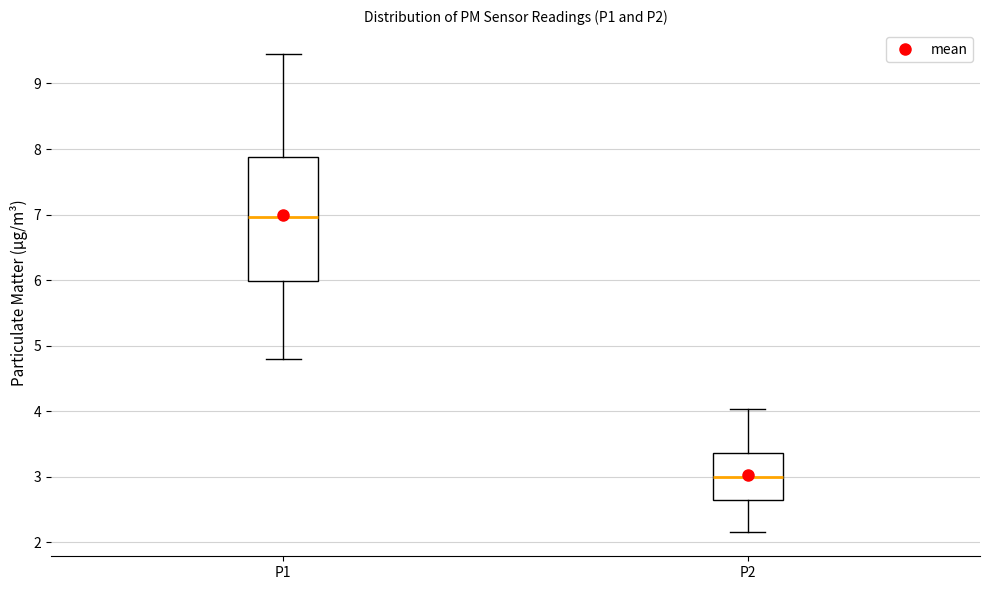

Reading left to right, read every box against the y-axis: the position of its median line, the range the box covers, and the ends of its whiskers. The values are not printed on the chart, so give them approximately, as read against the axis.

P1: median 7.0, box 6.0 to 7.9, whiskers 4.8 to 9.5
P2: median 3.0, box 2.7 to 3.4, whiskers 2.2 to 4.0